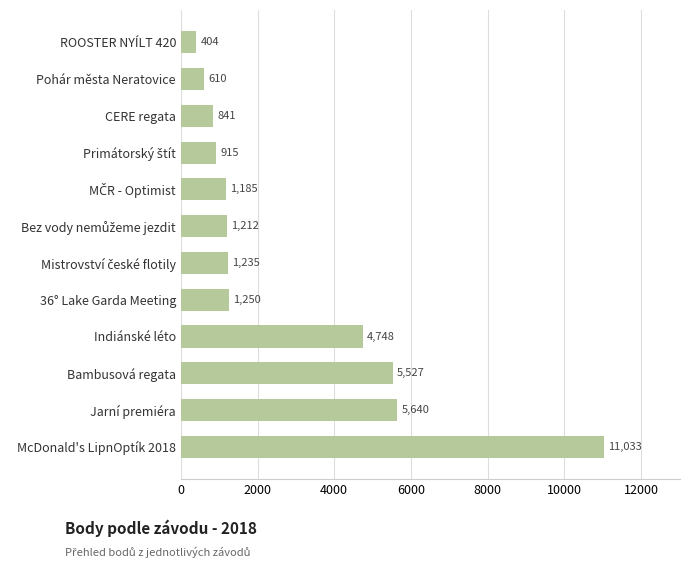

How many series are shown in this chart?

1